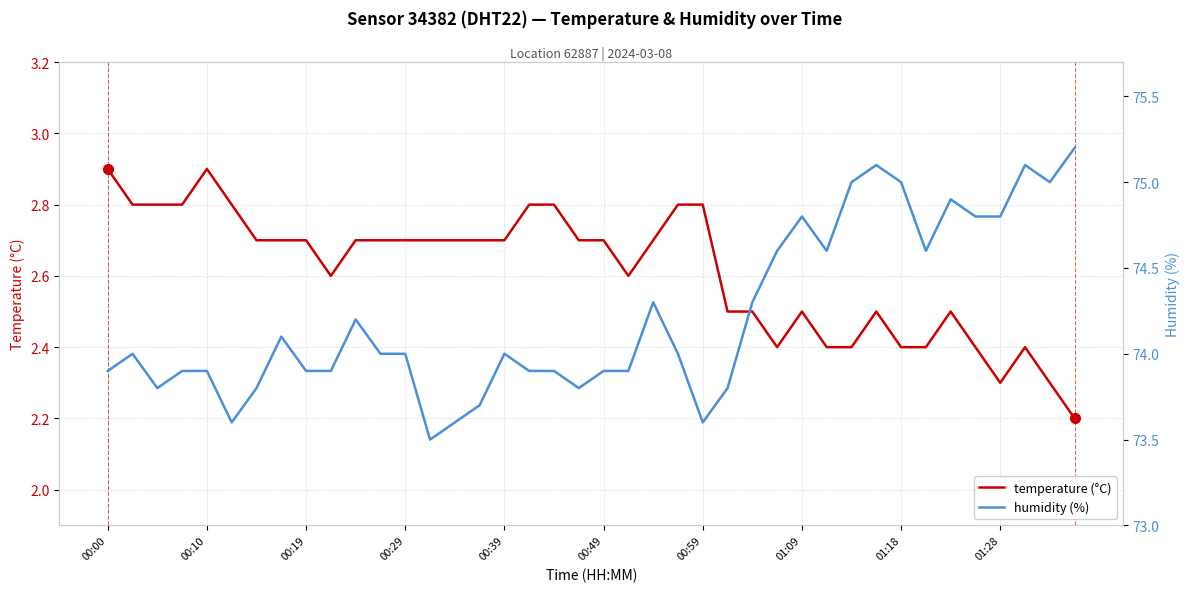

Is it true that humidity (%) equals 127.7 at 30?

False